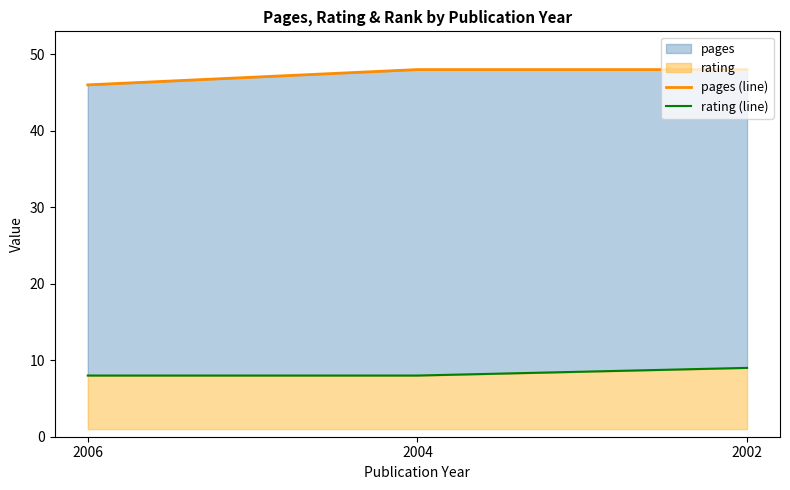

What is the value of the pages (line) point at the 3rd from the left?

48